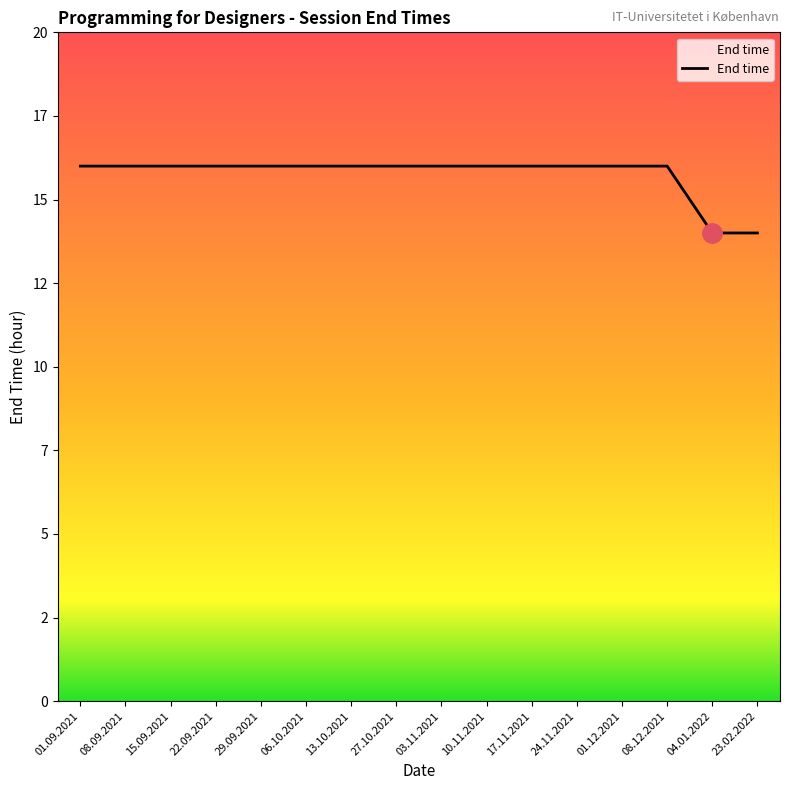

What is the greatest value displayed?

16